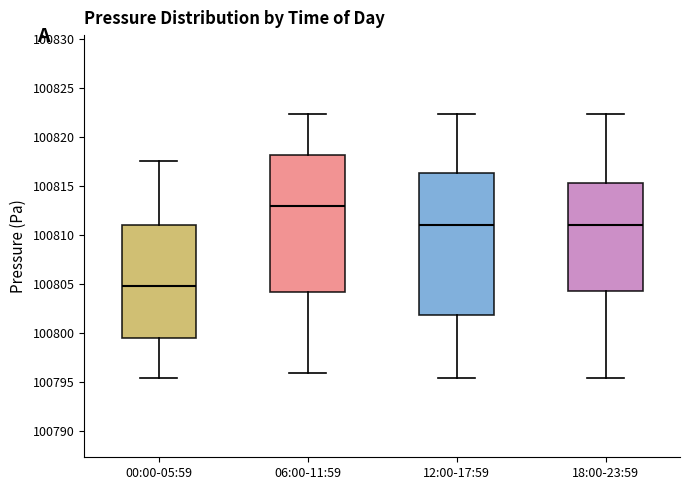

Comparing the boxes themselves (not the whiskers), which one is the tallest?

12:00-17:59